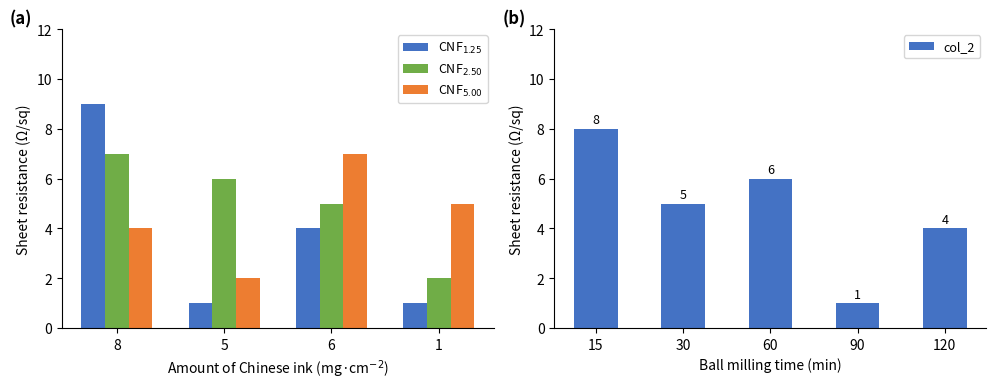

The value of col_2 at 30 is 7. True or false?

False